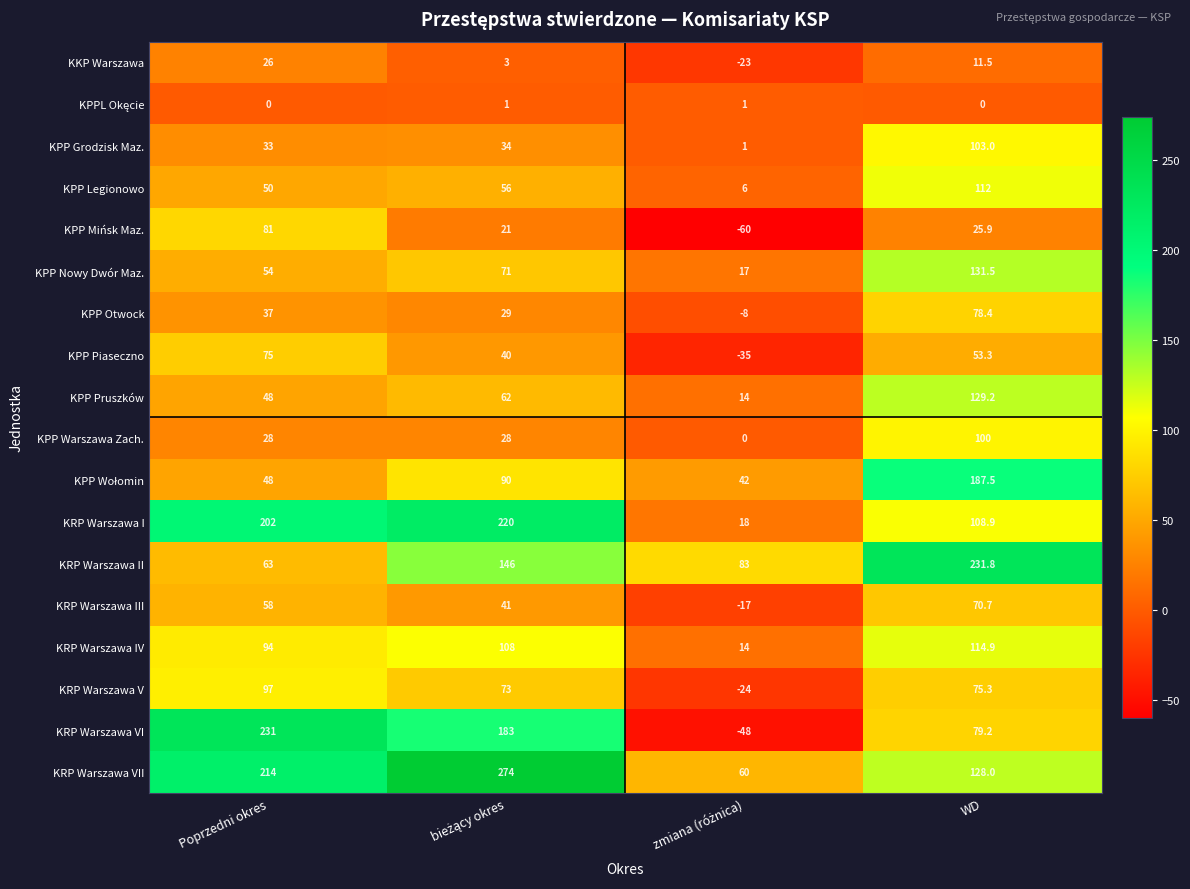

Where is KRP Warszawa VII nearest to the value 167?

WD